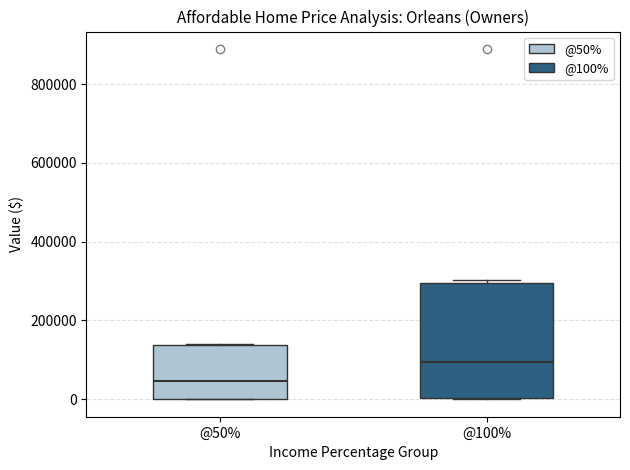

Reading left to right, read every box against the y-axis: the position of its median line, the range the box covers, and the ends of its whiskers. The values are not printed on the chart, so give them approximately, as read against the axis.

@50%: median 40000, box 0 to 140000, whiskers 0 to 140000
@100%: median 100000, box 0 to 300000, whiskers 0 to 300000 (just above the box's upper edge)